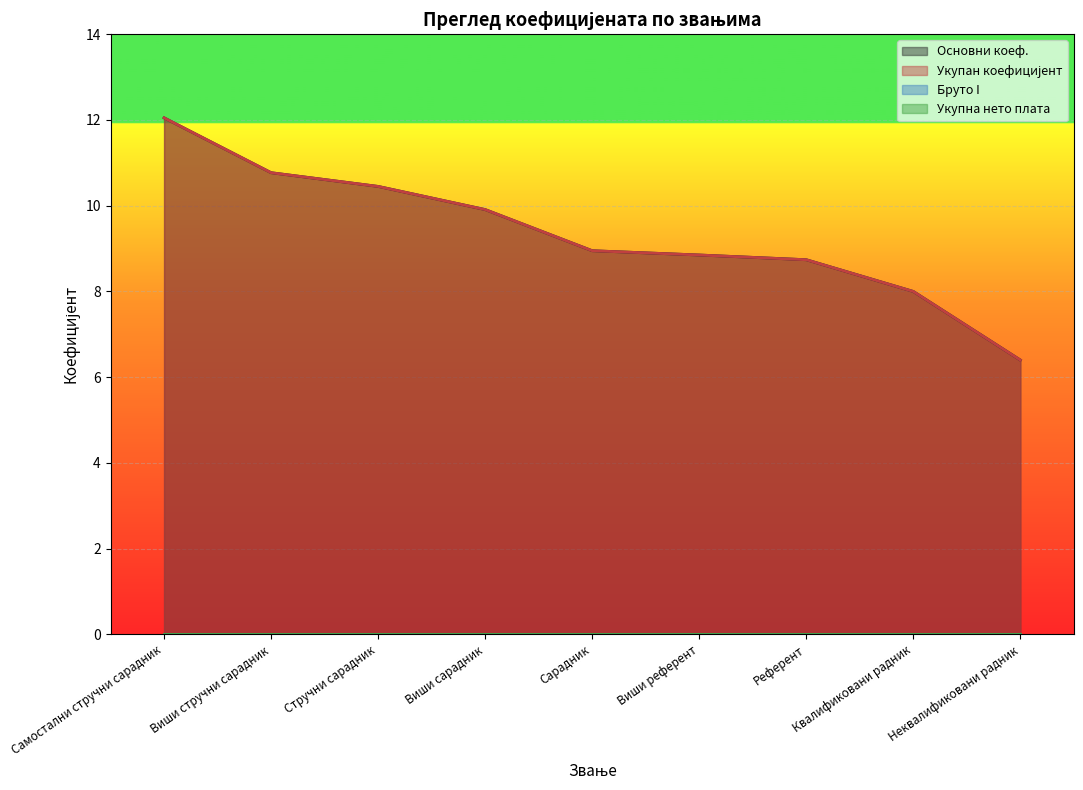

Count the number of categories in the chart.

9